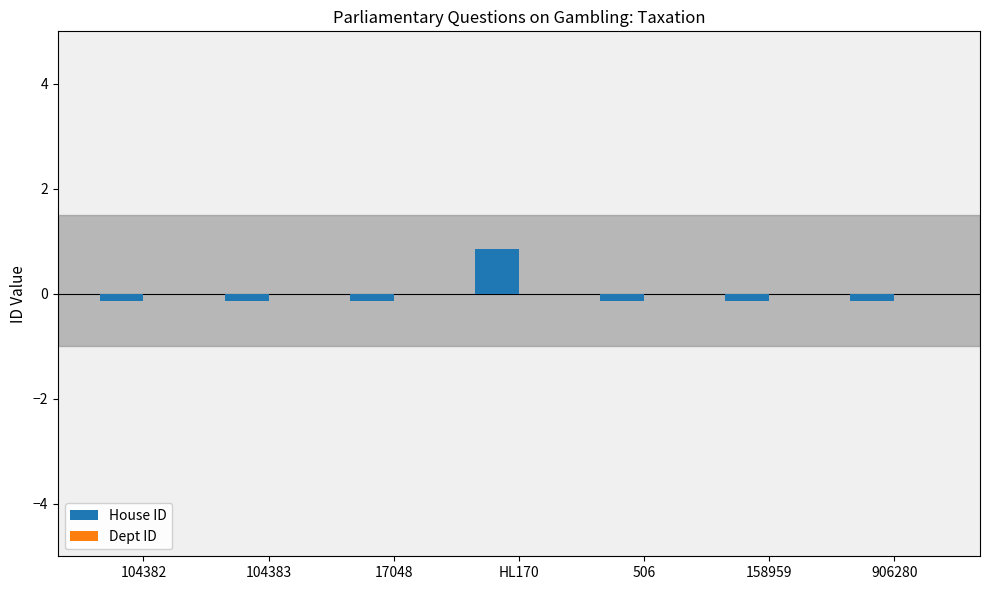

What is the smallest value displayed?

-0.1